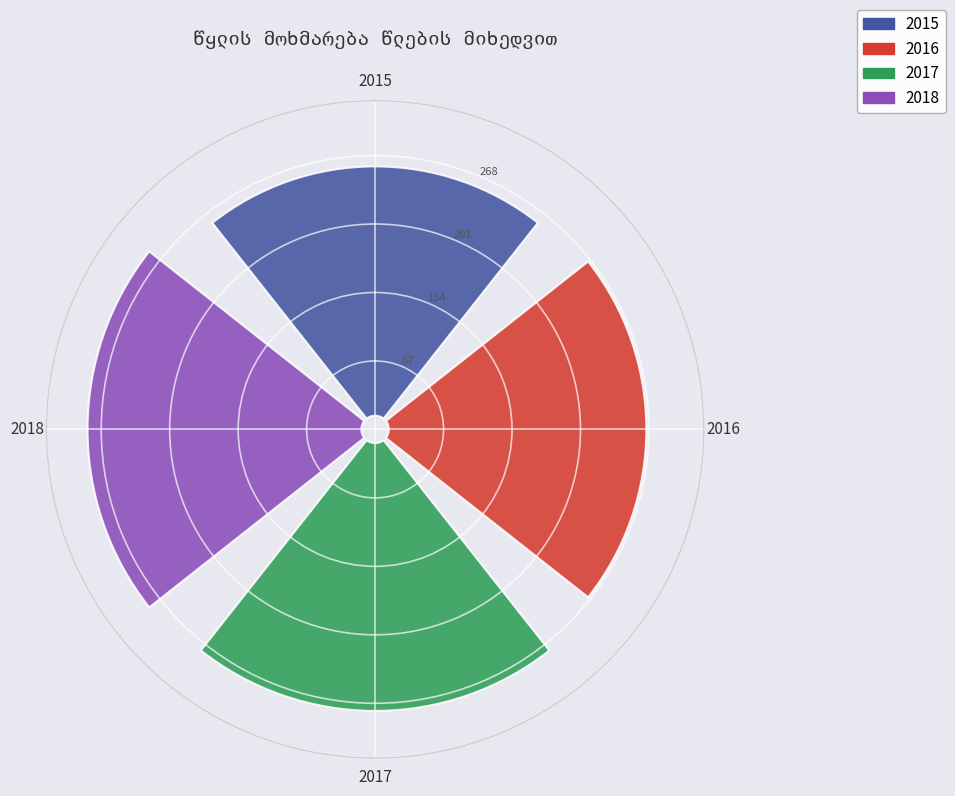

Which has a higher value, 2018 or 2015?

2018